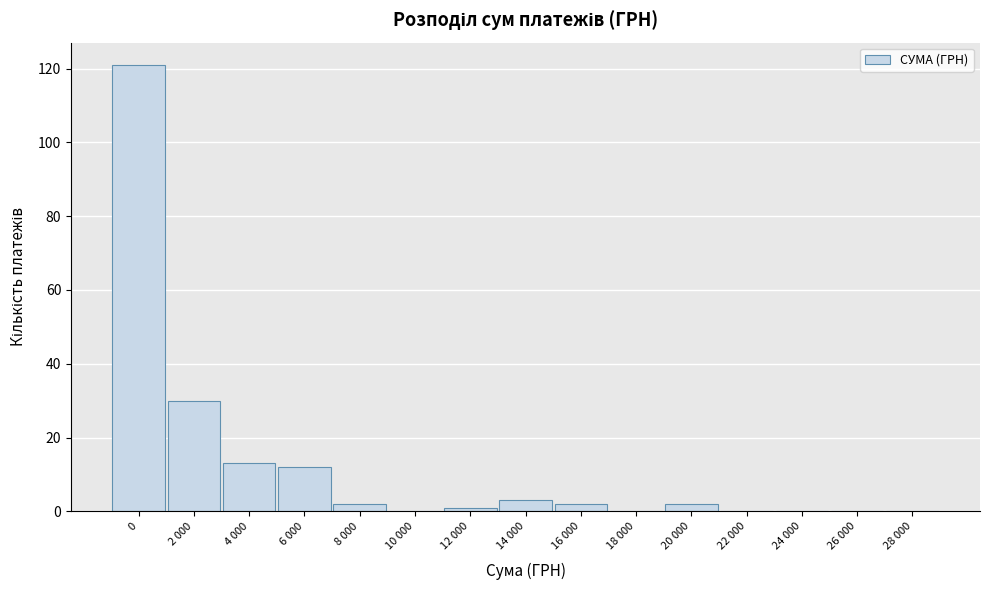

Reading right to left, transcribe all the data shown in this chart.

28 000=0	26 000=0	24 000=0	22 000=0	20 000=2	18 000=0	16 000=2	14 000=3	12 000=1	10 000=0	8 000=2	6 000=12	4 000=13	2 000=30	0=121